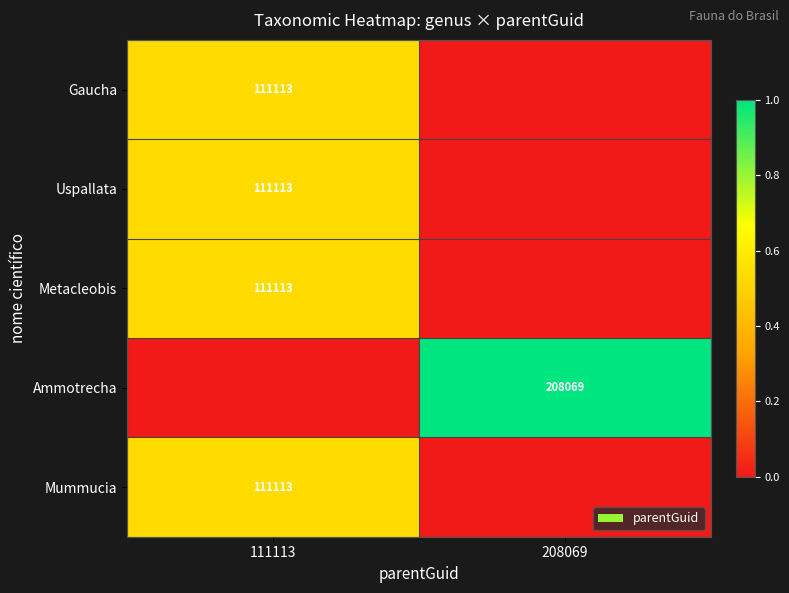

Is it true that Metacleobis equals 167456 at 111113?

False